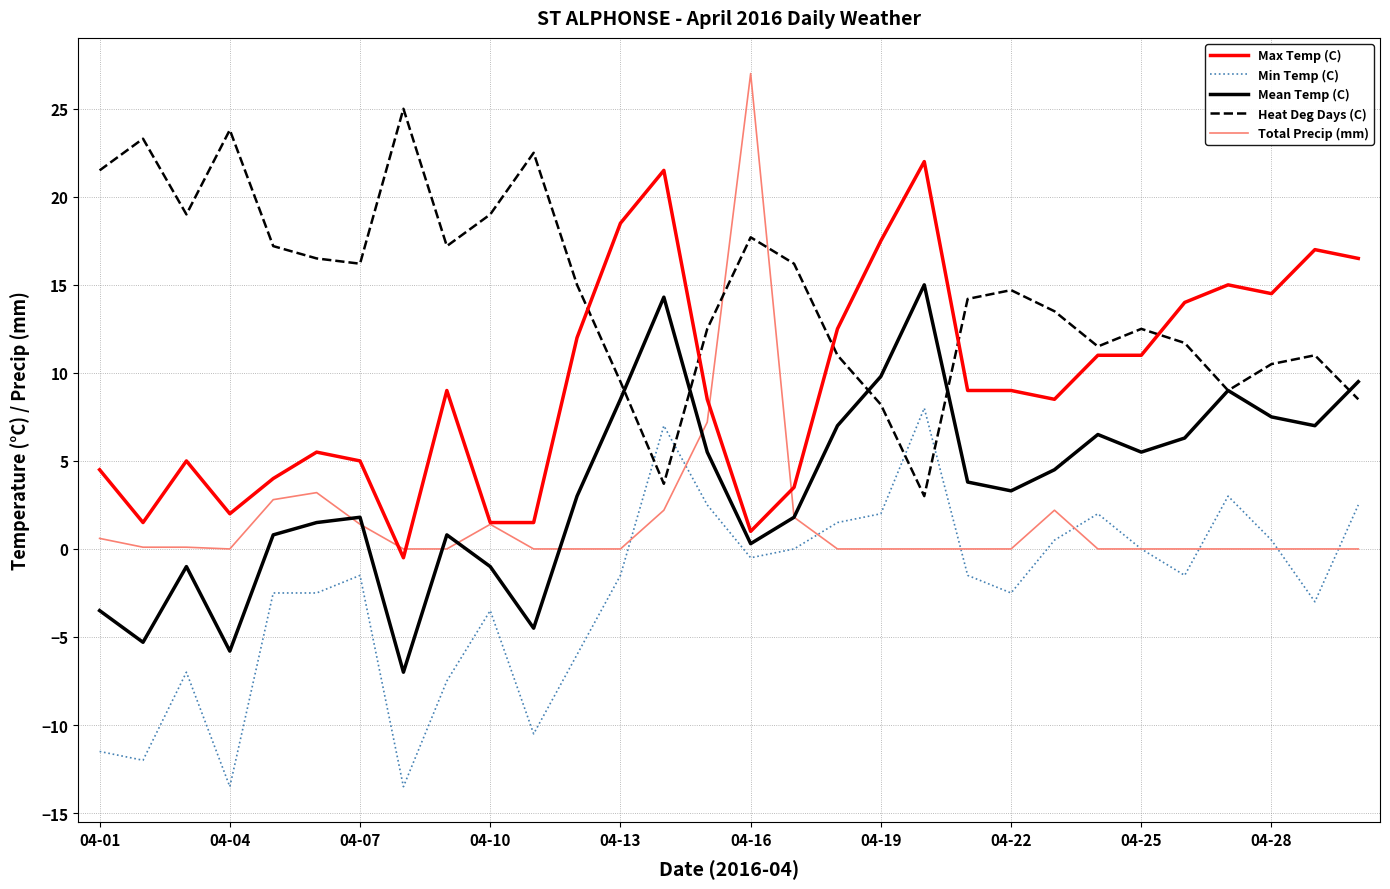

Which series has the widest spread of values?

Total Precip (mm)